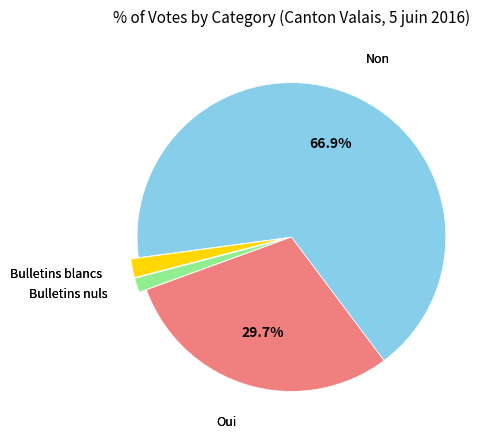

What percentage is the Oui slice, to the nearest percent?

30%